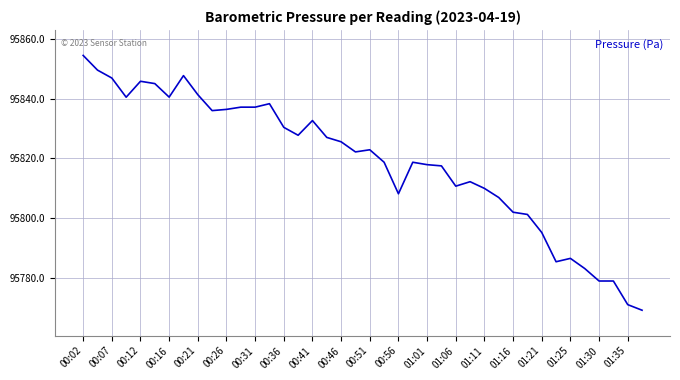

What is the greatest value displayed?

95854.6